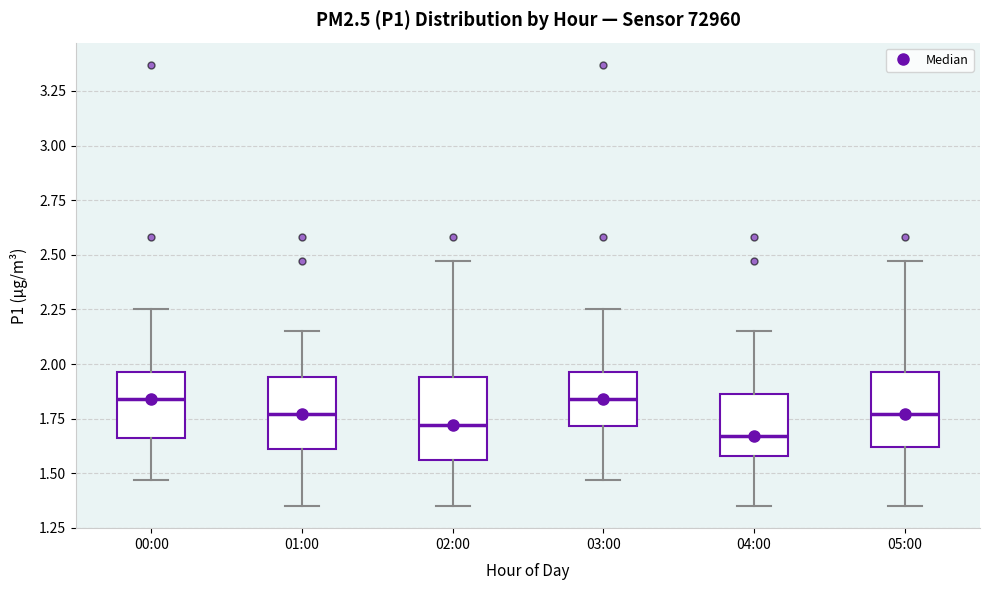

Where is the upper edge of the box for 01:00 on the y-axis? The values are not printed on the chart, so give them approximately, as read against the axis.

1.95